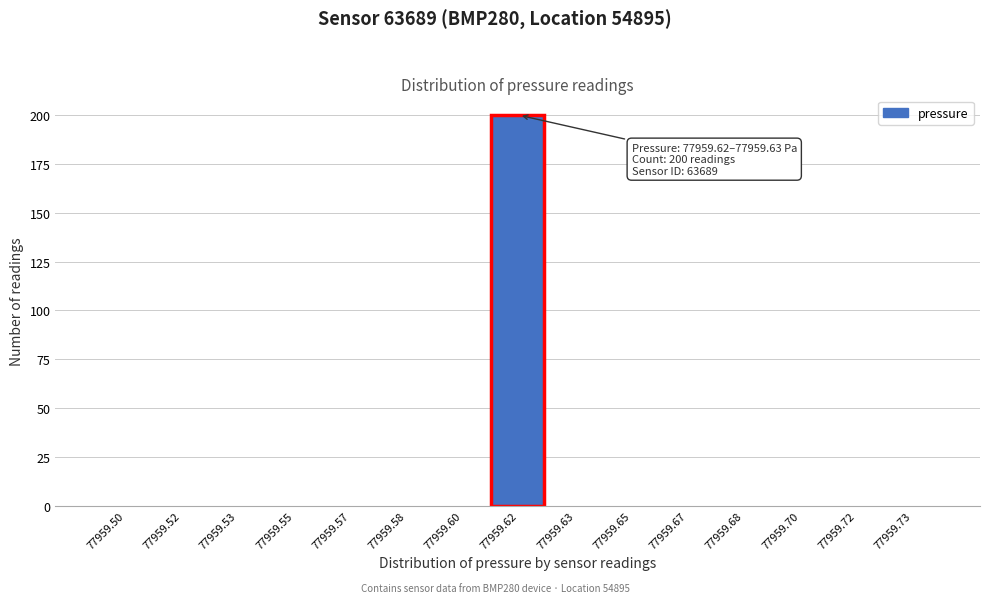

Reading left to right, list all the values displayed in this chart.

77959.50=0	77959.52=0	77959.53=0	77959.55=0	77959.57=0	77959.58=0	77959.60=0	77959.62=200	77959.63=0	77959.65=0	77959.67=0	77959.68=0	77959.70=0	77959.72=0	77959.73=0